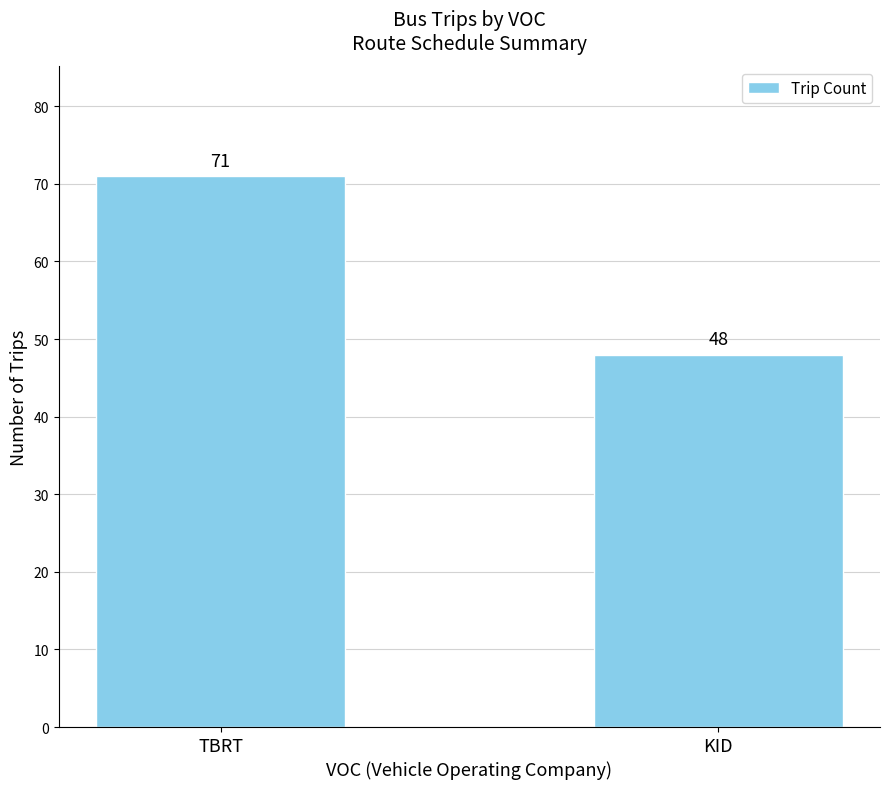

List the labels in order of value, smallest first.

KID, TBRT